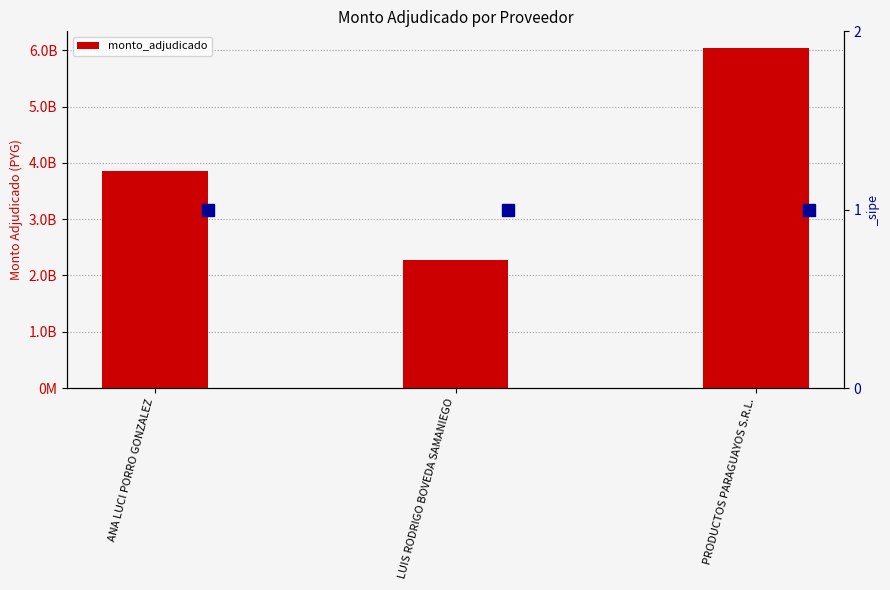

How many bars are there in total?

3